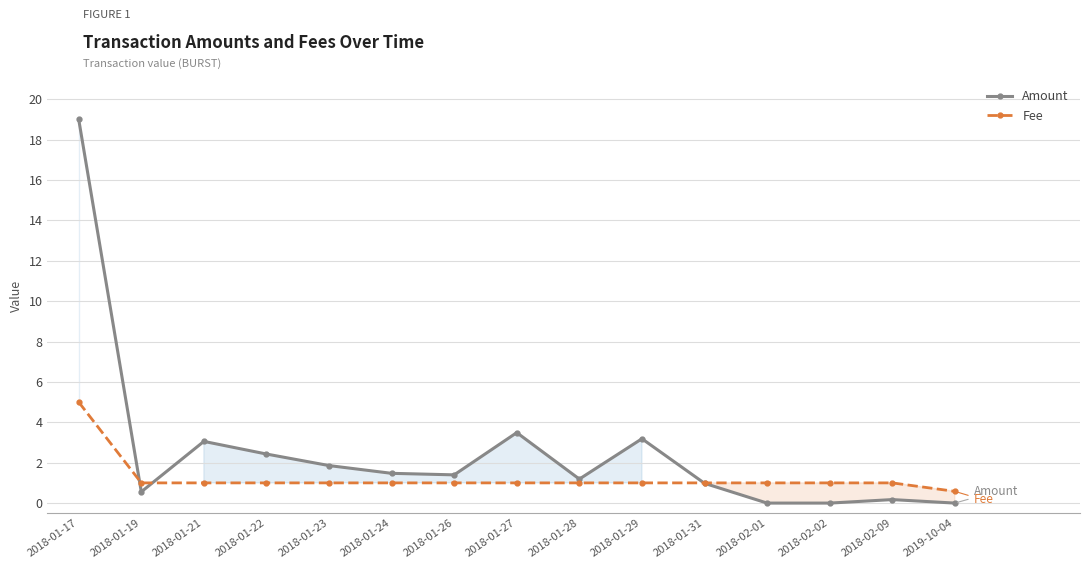

How many values in the Fee series exceed 1?

1